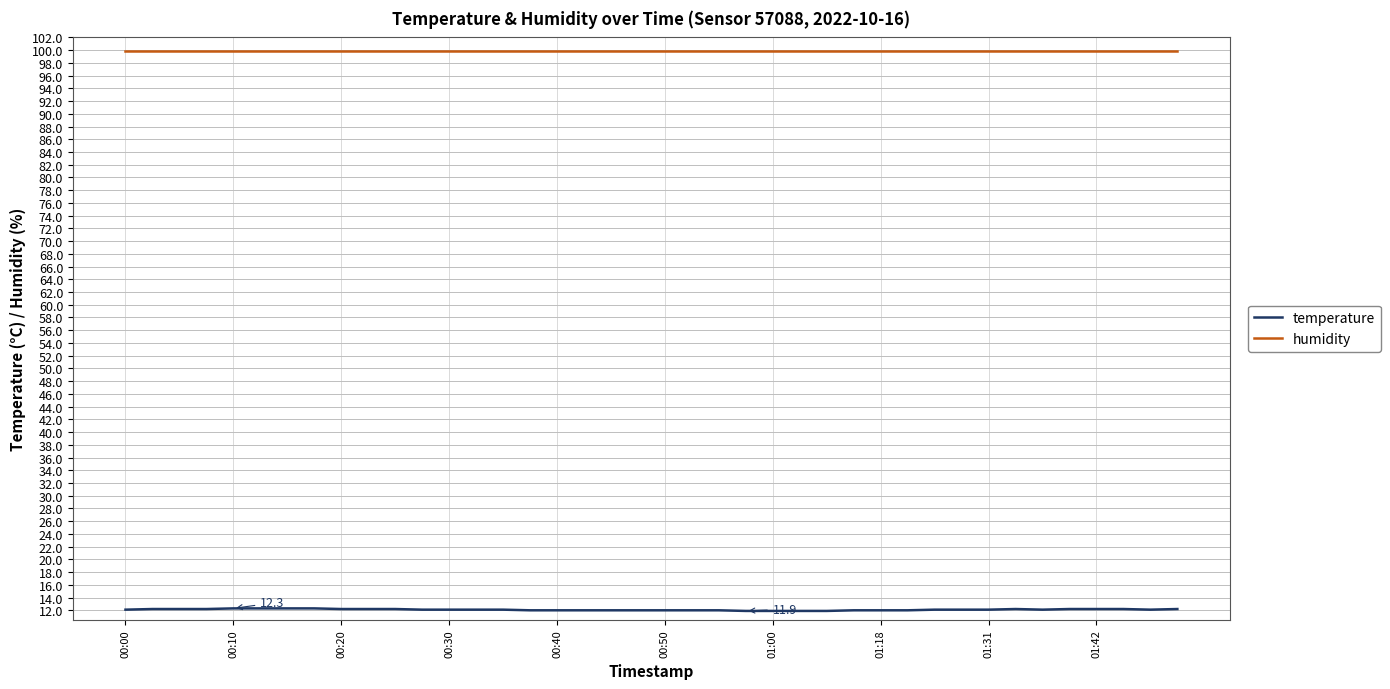

How many categories are shown in the chart?

40